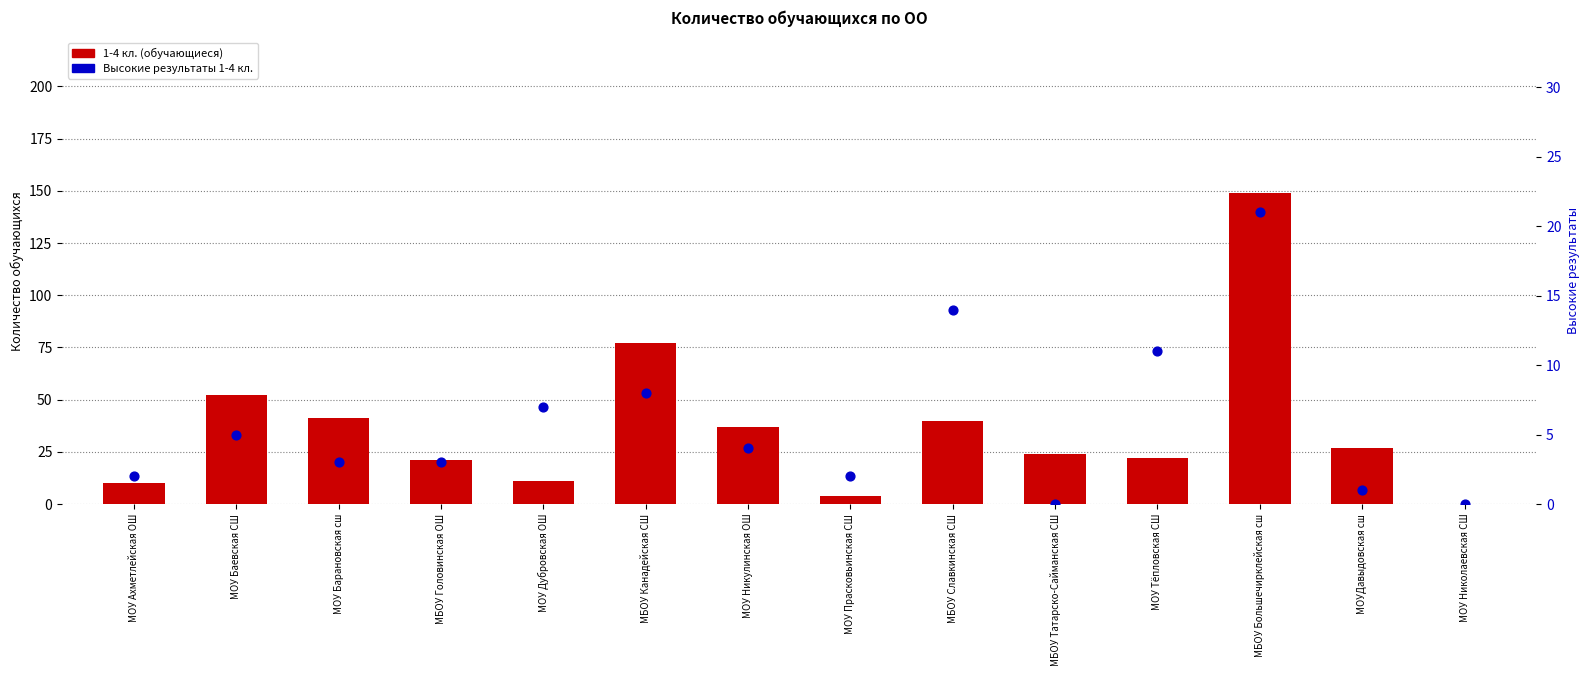

What is the total value across all series at МБОУ Головинская ОШ?

24